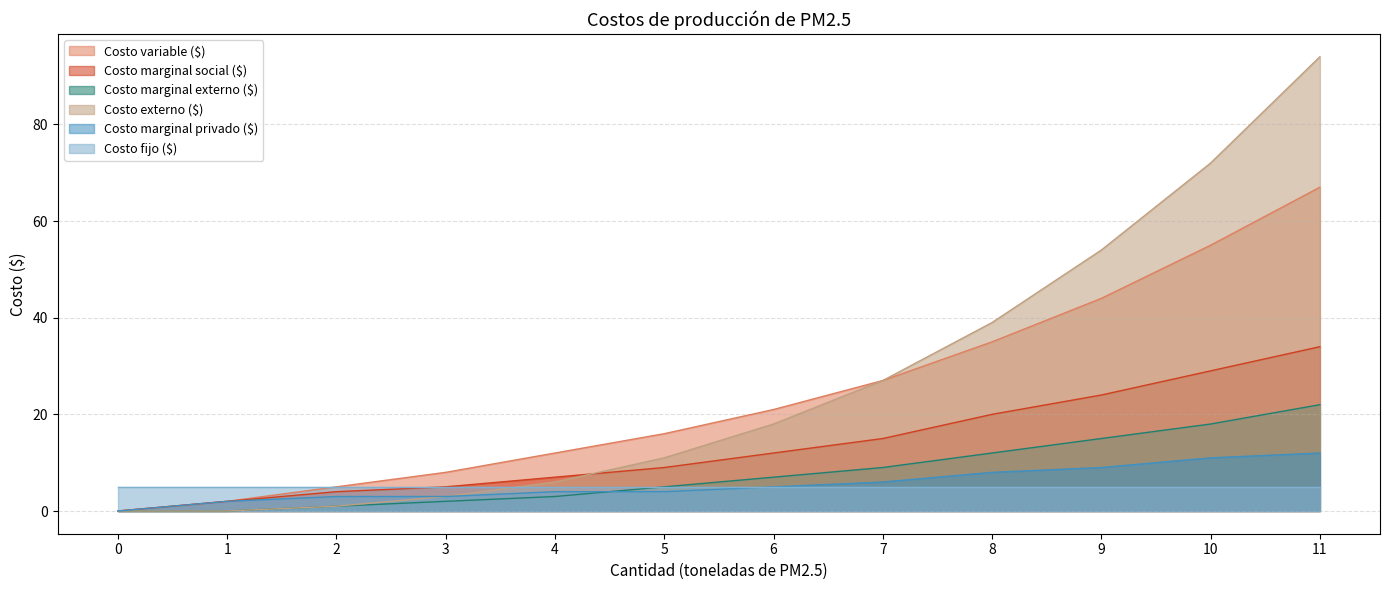

How many lines are shown in the chart?

6